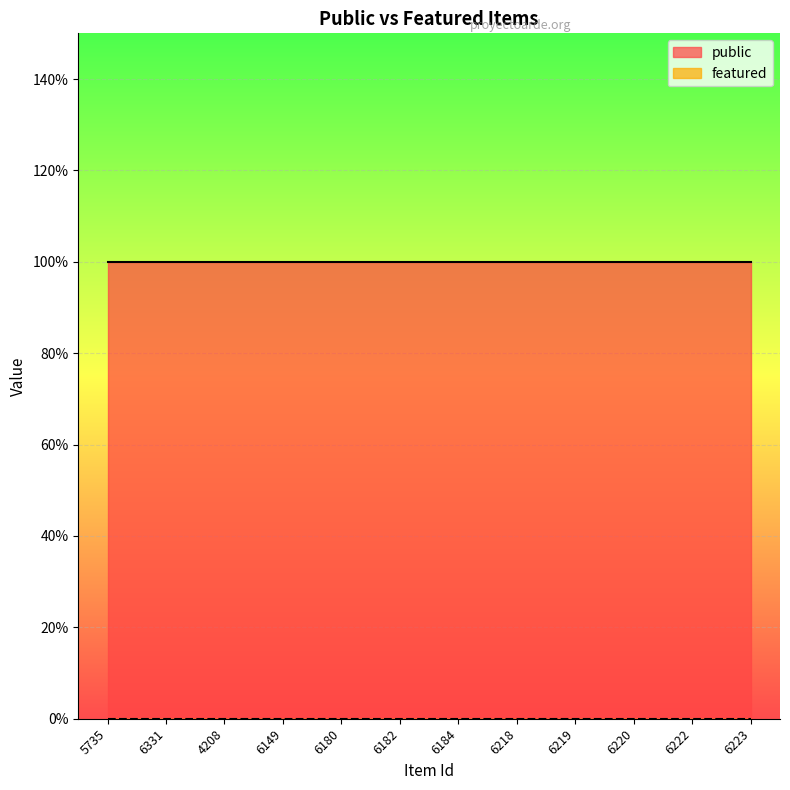

Is it true that public equals 0 at 6331?

False